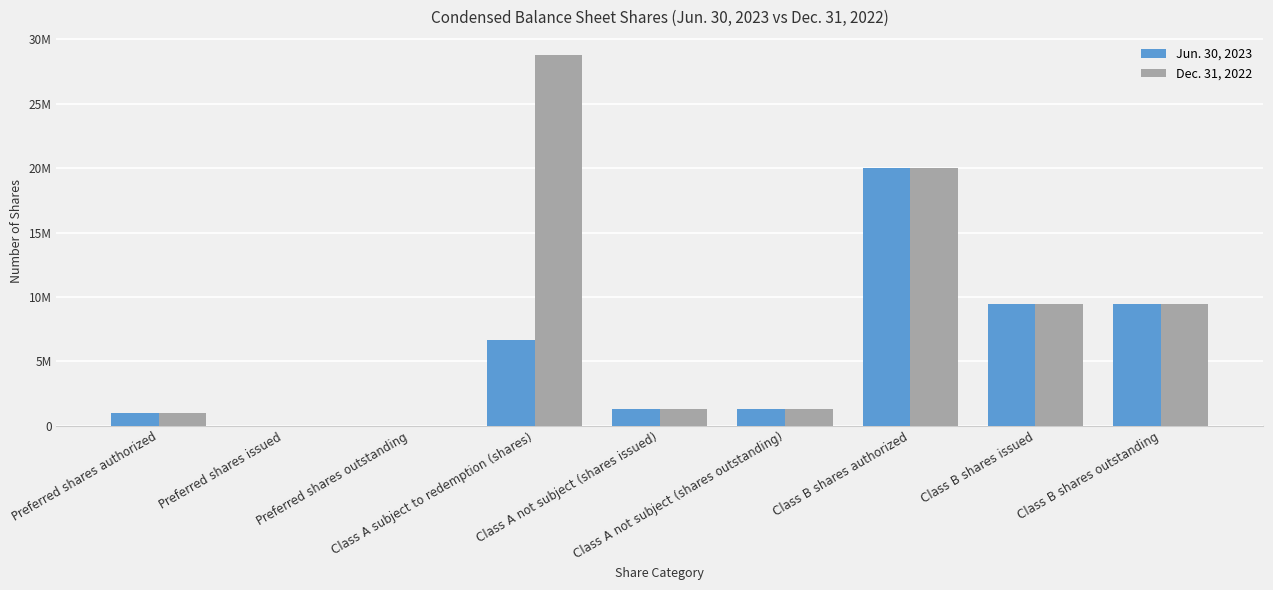

List the series in order of their overall mean, highest first.

Dec. 31, 2022, Jun. 30, 2023